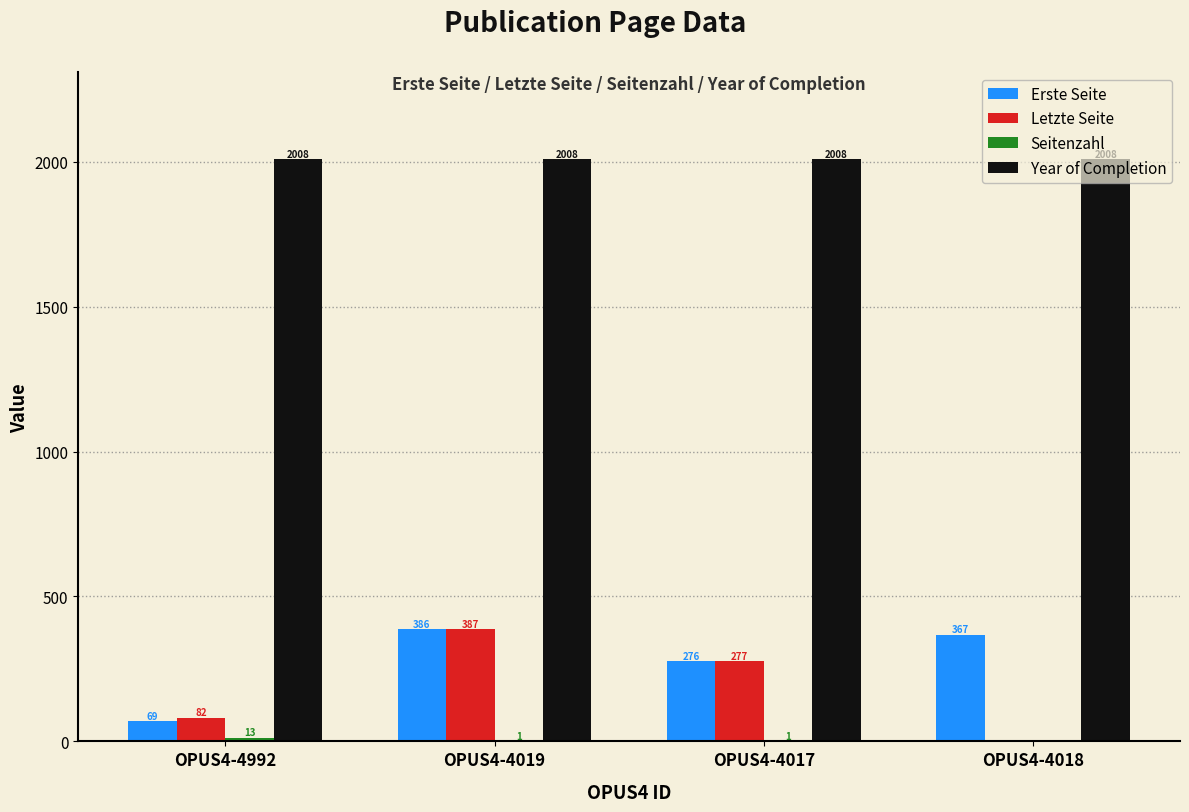

The Year of Completion series shows 828 at OPUS4-4017. True or false?

False